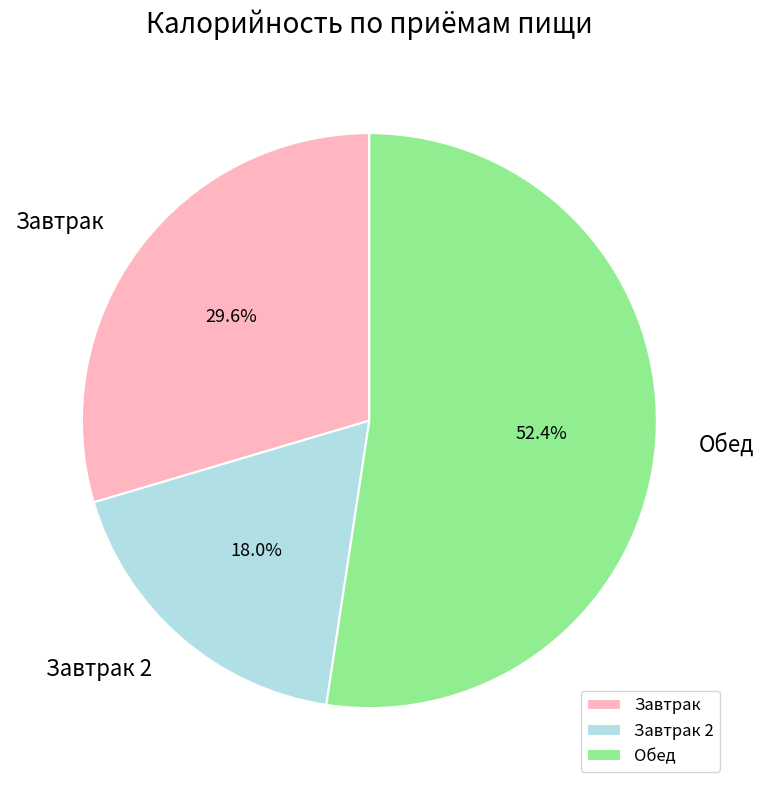

Which slice is the largest?

Обед